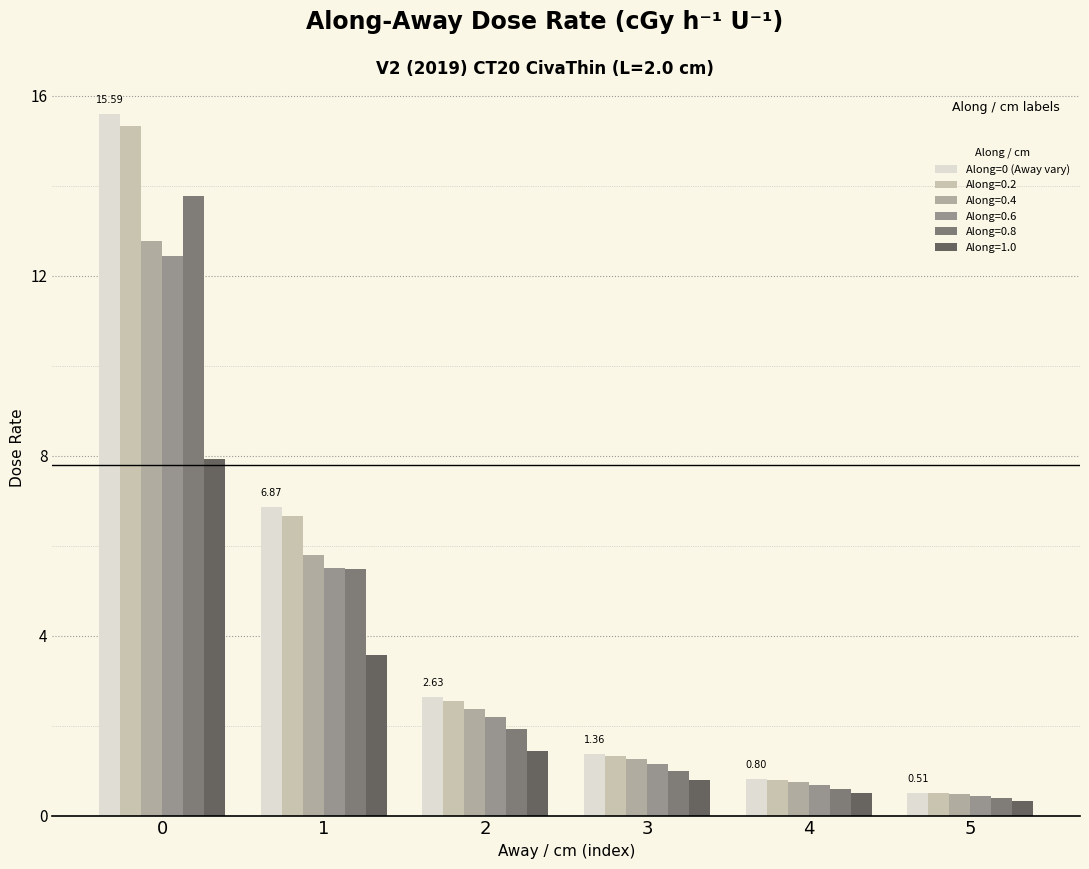

Reading right to left, extract all data points from this chart.

0.5	0.8	1.4	2.6	6.9	15.6